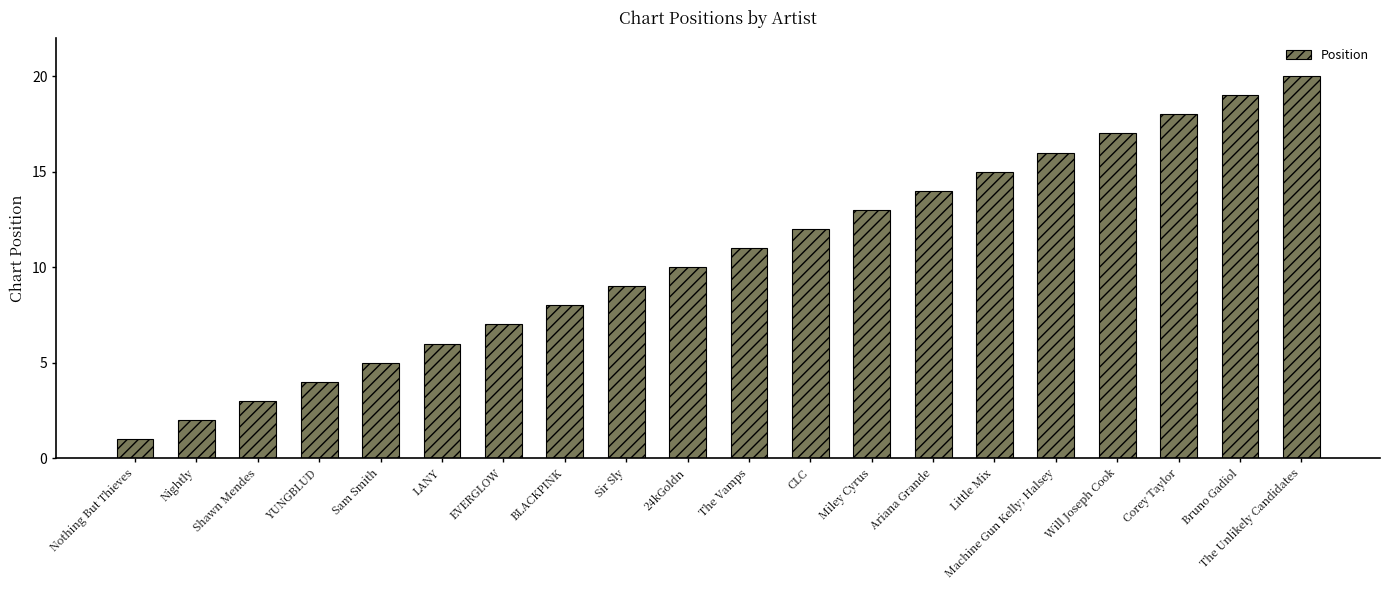

Which has a higher value, Bruno Gadiol or Nightly?

Bruno Gadiol